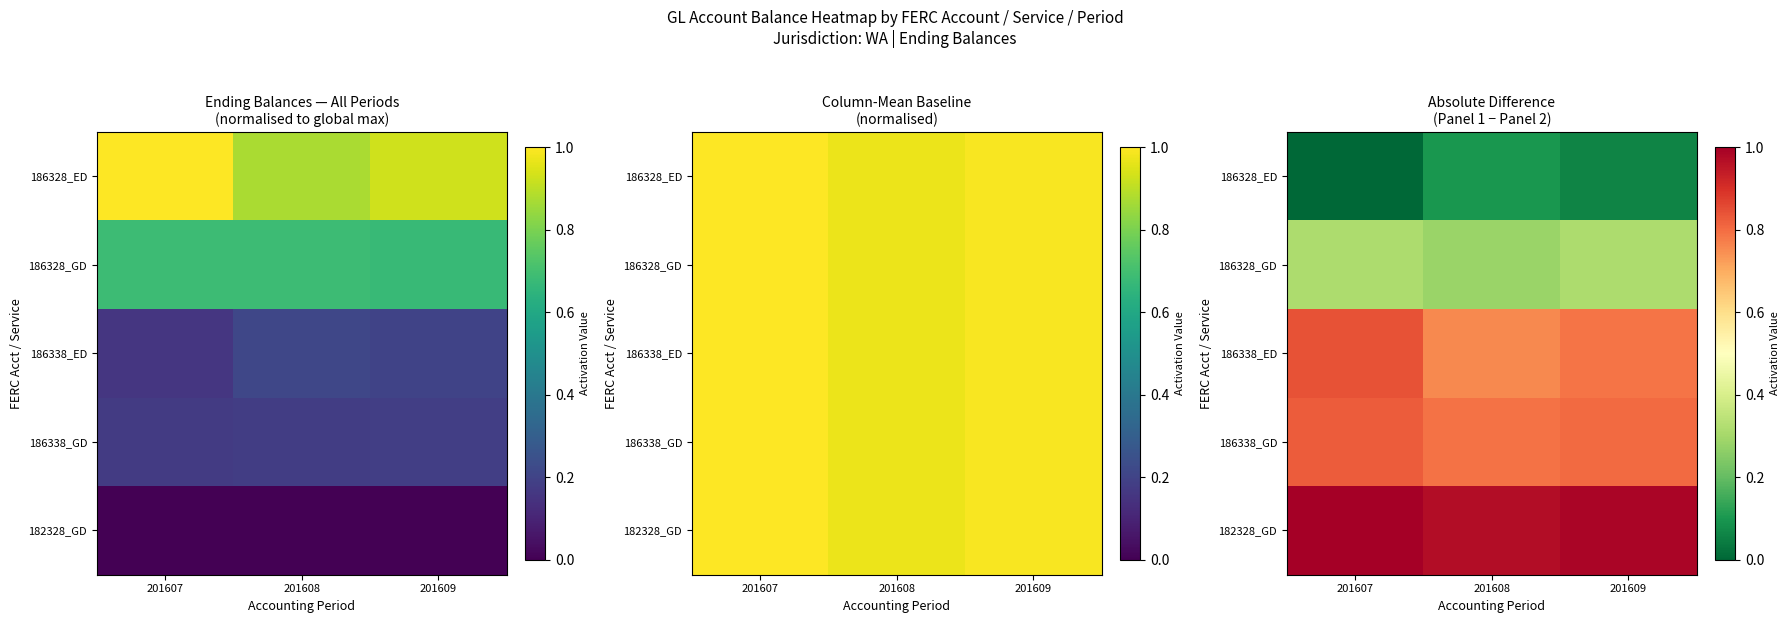

Which has a higher value, 201608 or 201609?

201608